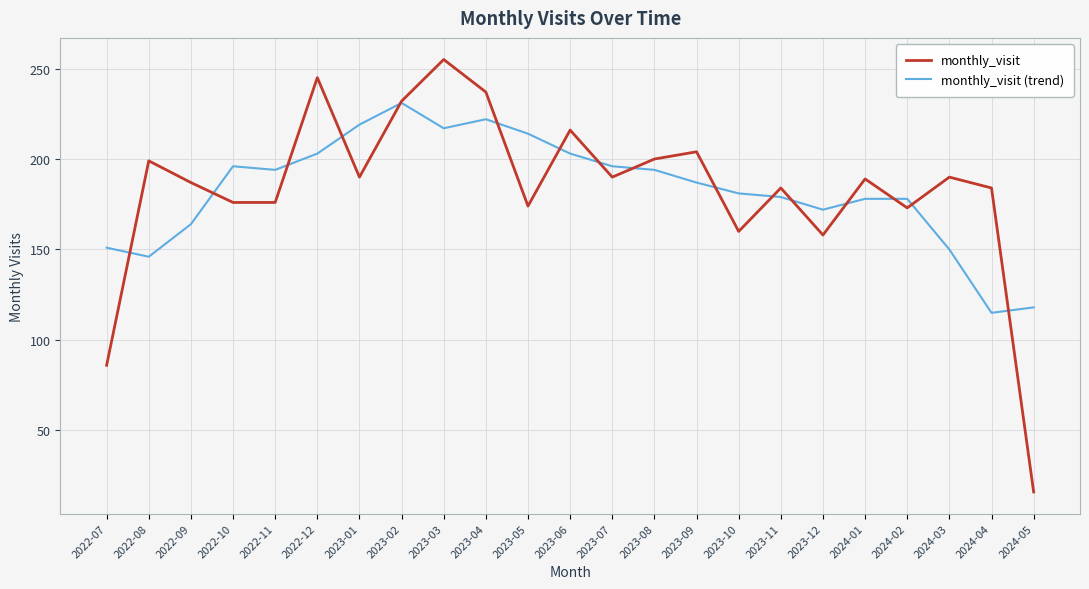

How many lines are shown in the chart?

2